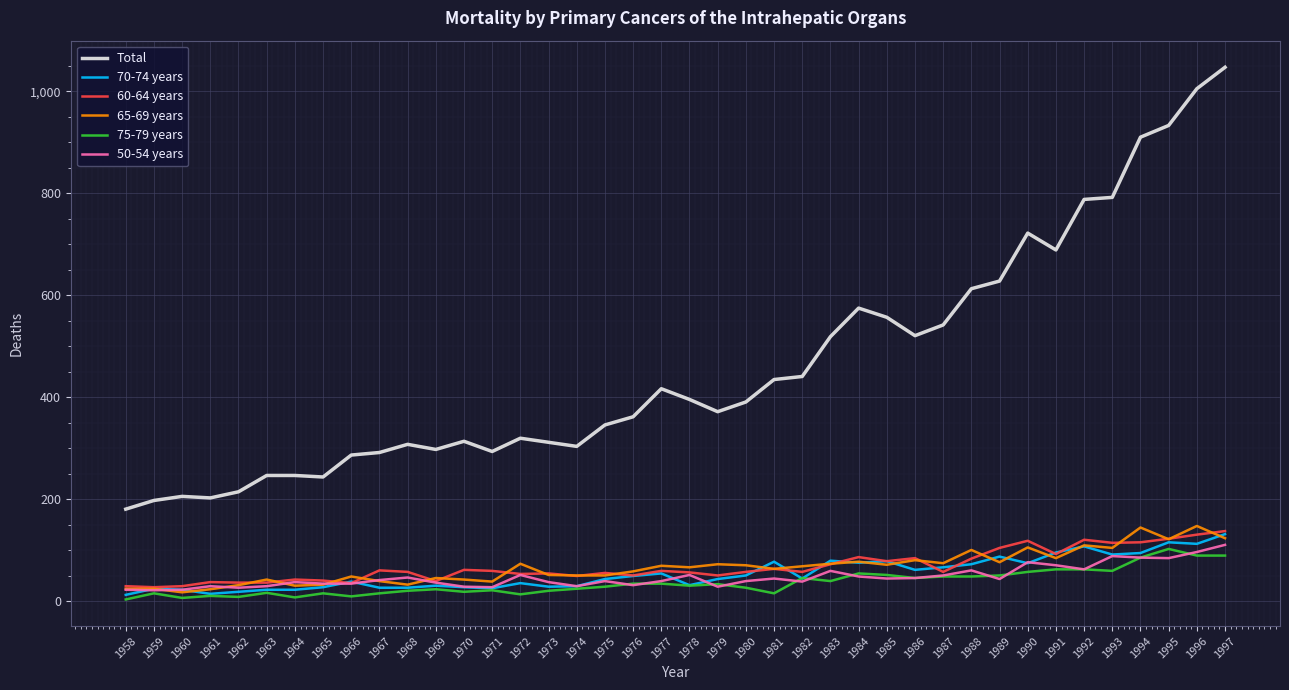

What is the minimum value for 70-74 years?

13